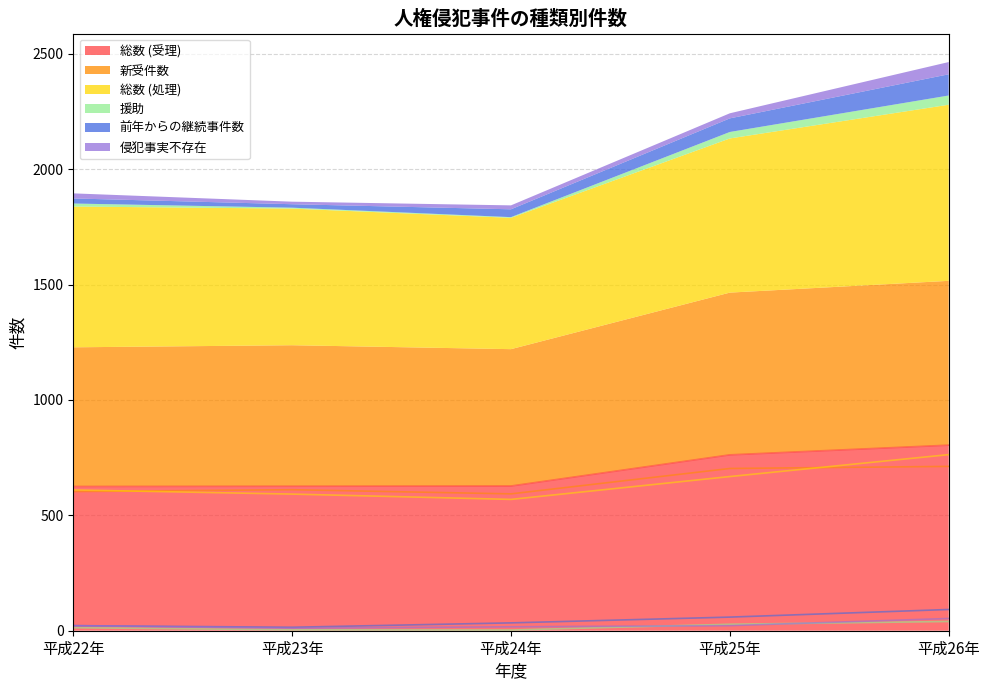

Which series has the largest total across all categories?

総数 (受理)